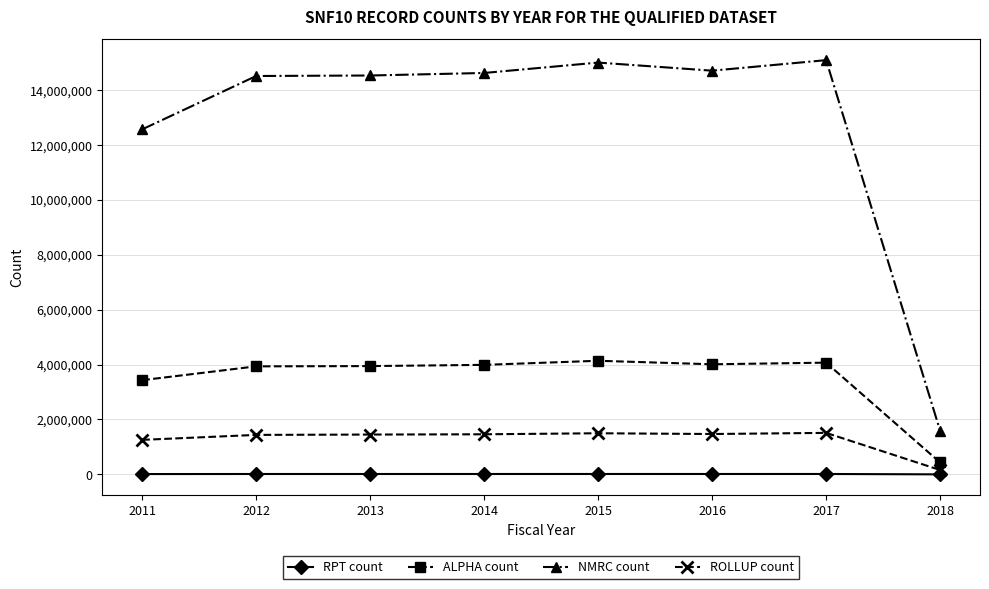

List the series in order of their peak value, highest first.

NMRC count, ALPHA count, ROLLUP count, RPT count